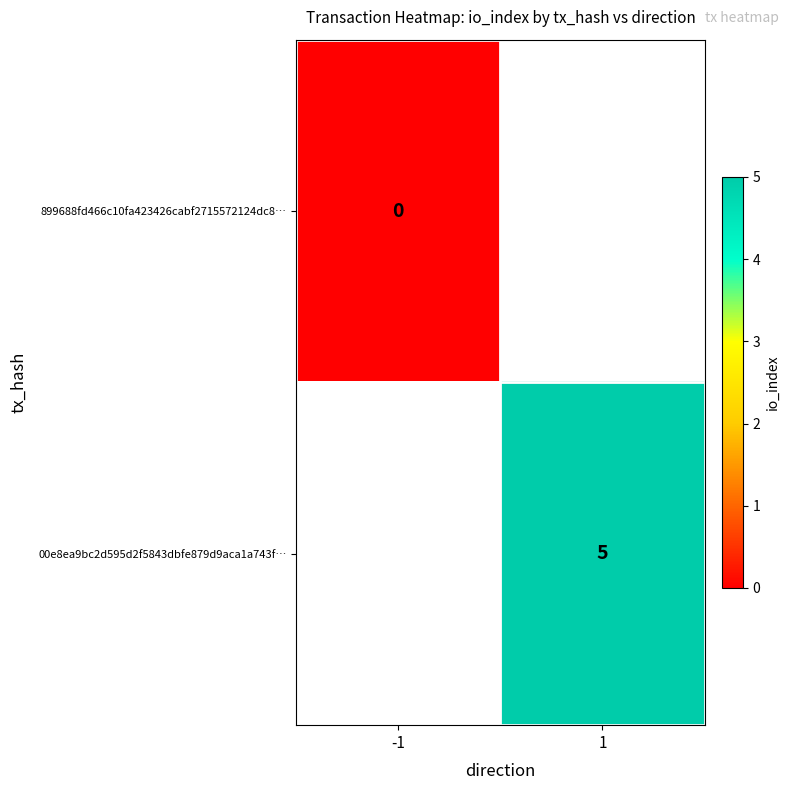

At which category does the chart reach its peak across all series?

1